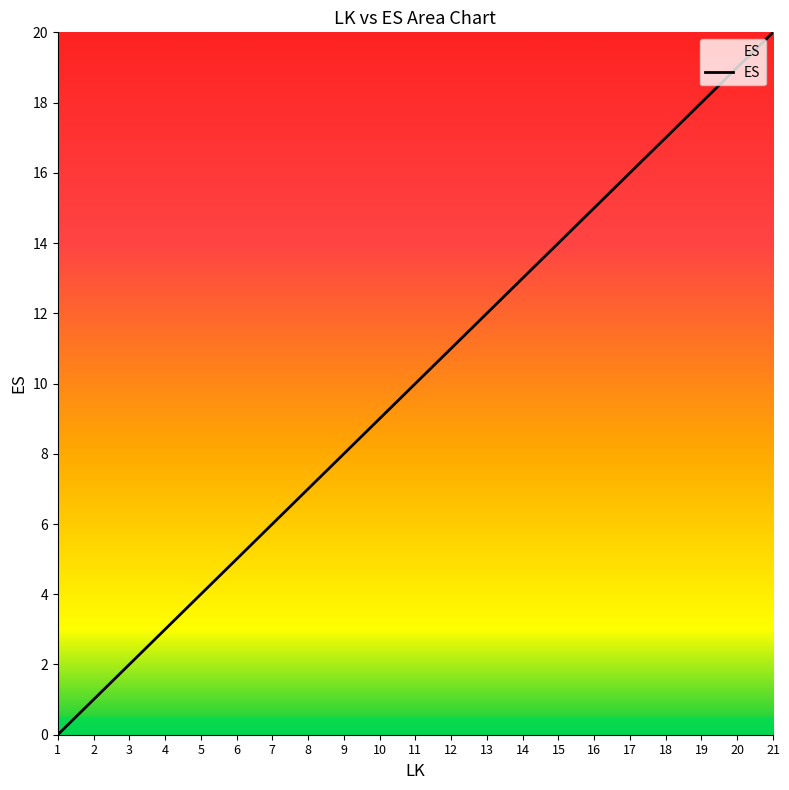

The value at 6 is 2. True or false?

False